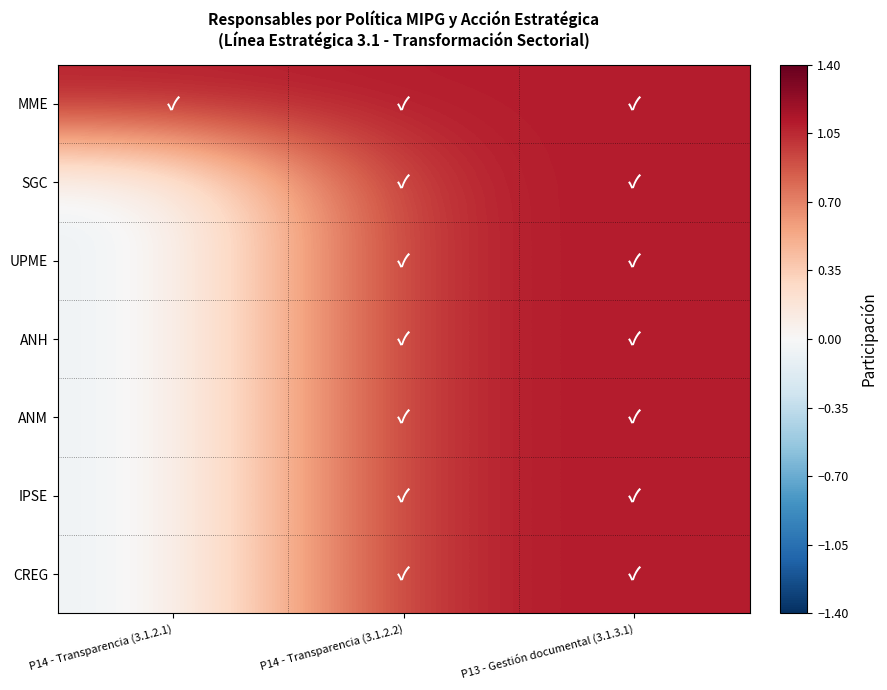

At which category is the sum across all series the highest?

P14 - Transparencia (3.1.2.2)